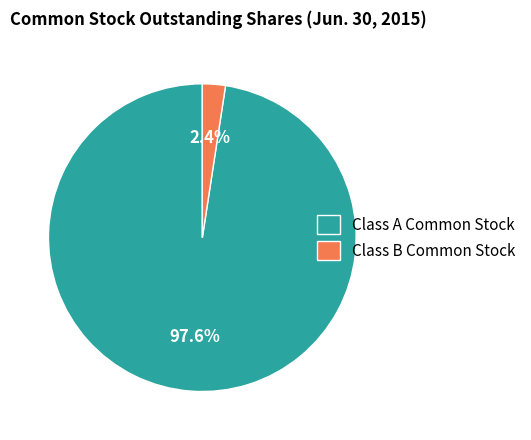

The Class A Common Stock slice represents 98% of the pie. True or false?

True